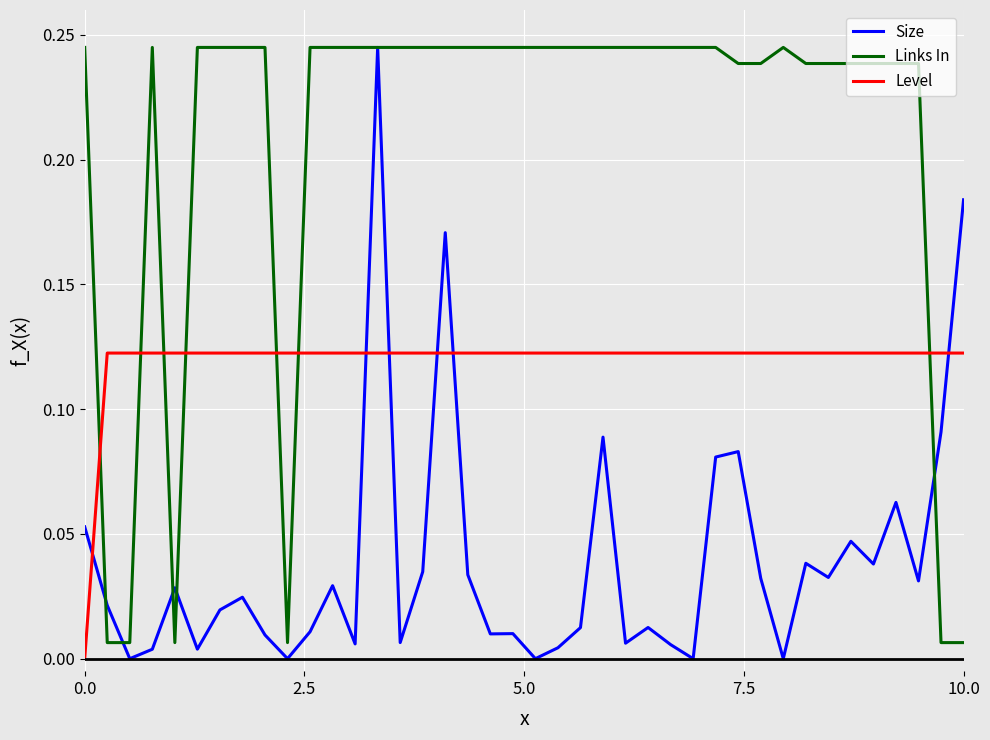

List the series in order of their overall mean, lowest first.

Size, Level, Links In